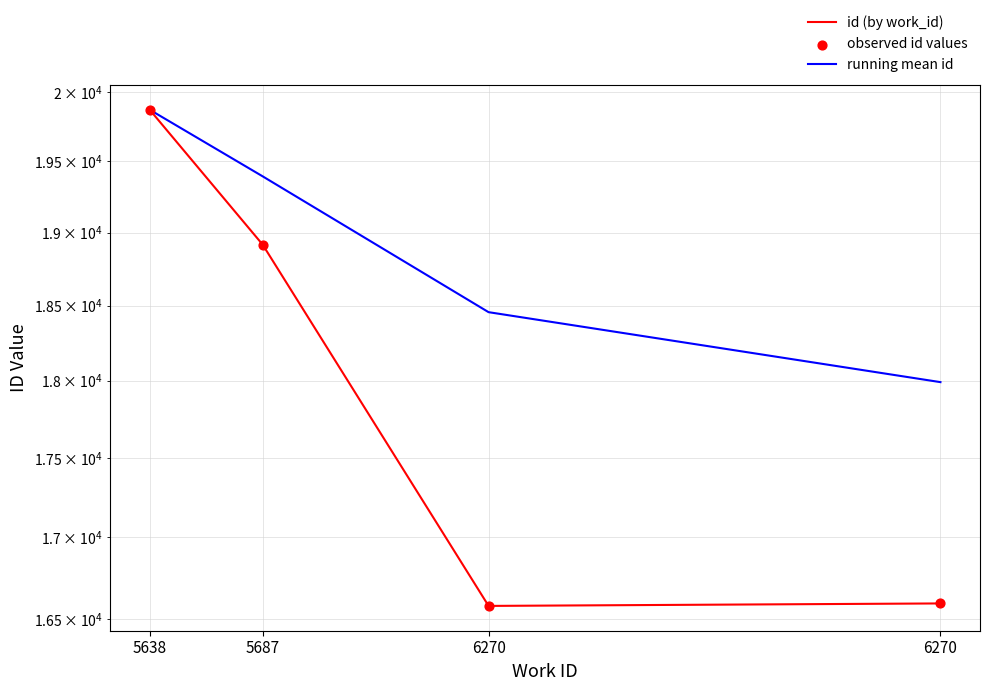

Which series reaches the maximum Y coordinate?

id (by work_id)